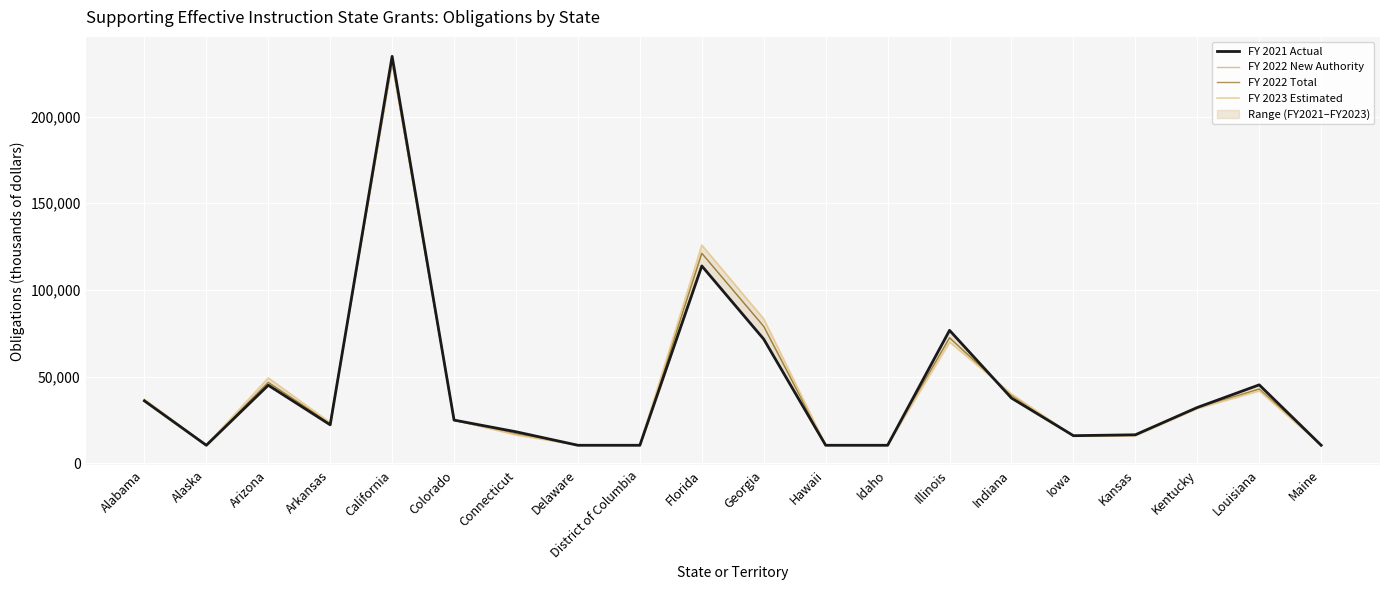

What is the total value across all series at Illinois?

291554